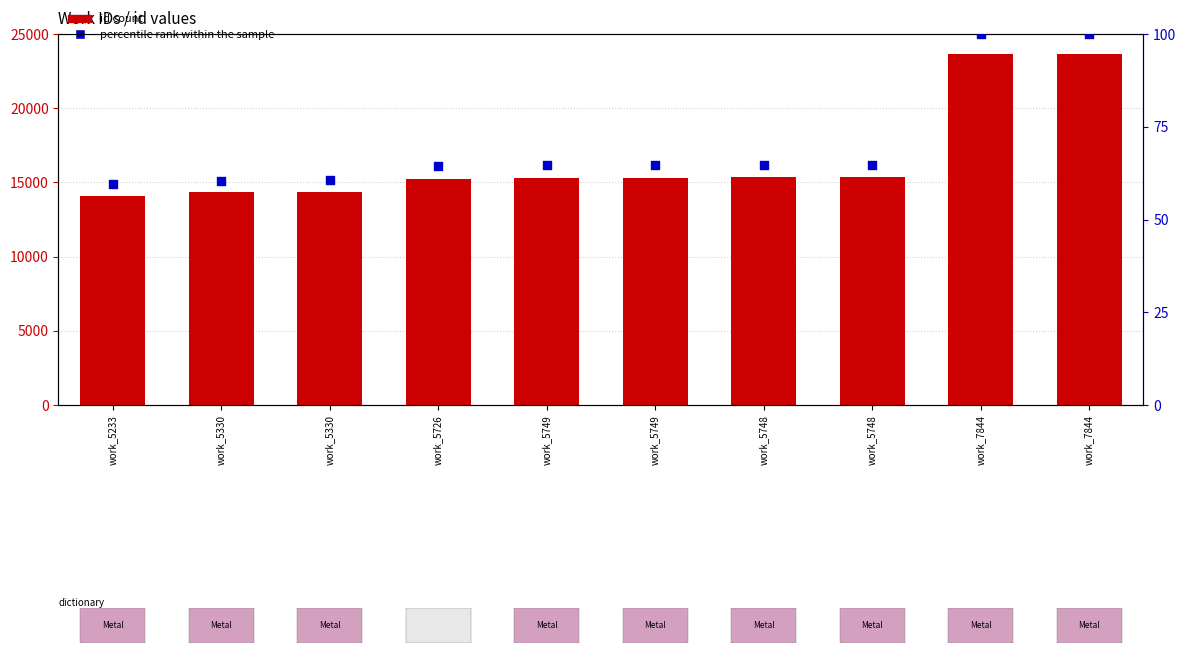

Which series contains the highest Y value?

id